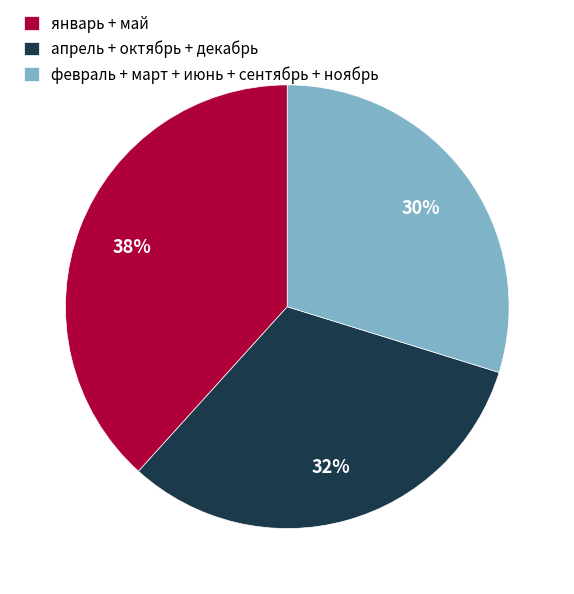

Is there a majority slice in this chart?

No